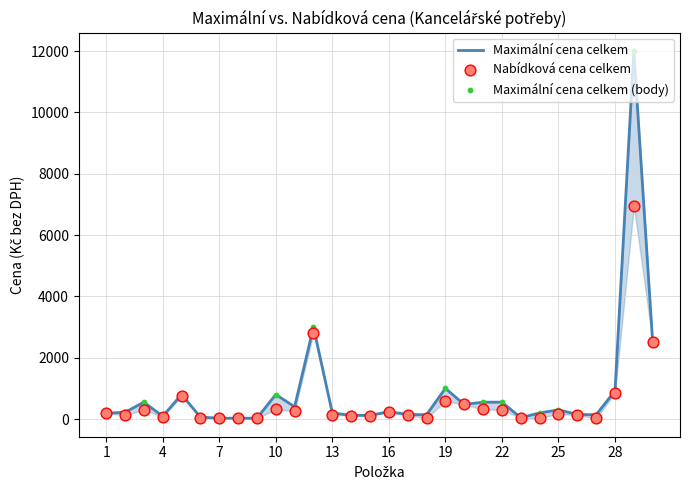

Which series reaches the minimum Y coordinate?

Nabídková cena celkem